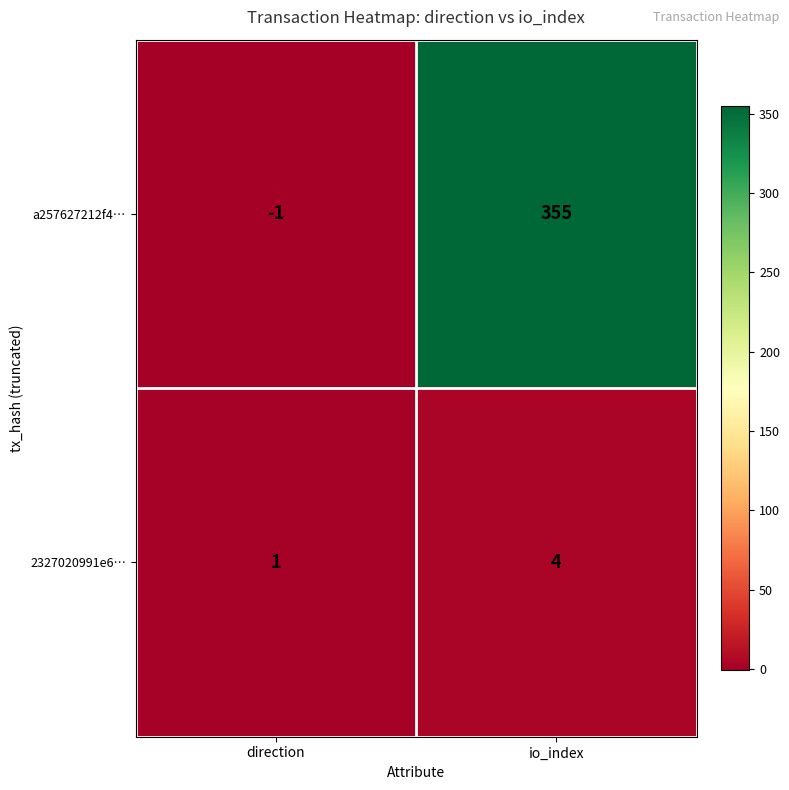

Reading left to right, transcribe all the data shown in this chart.

a257627212f4…: -1	355
2327020991e6…: 1	4